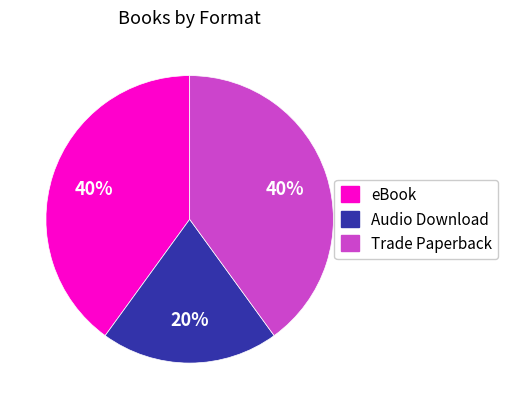

Combined, do Audio Download and eBook account for over 50%?

Yes